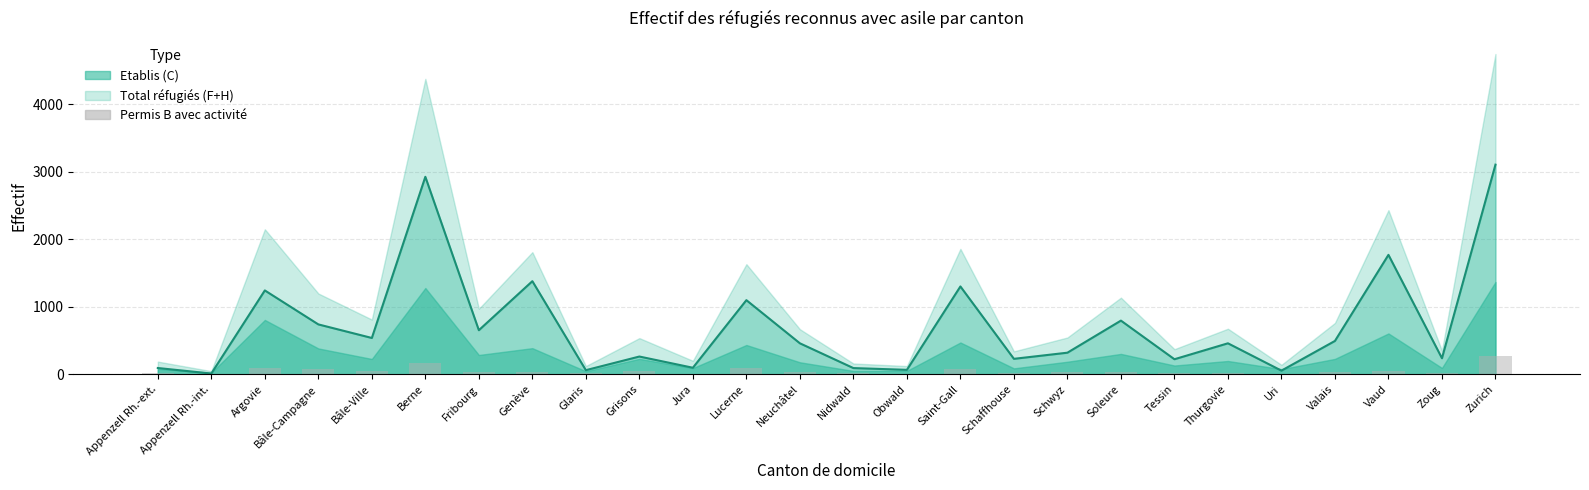

How many groups of bars are there?

26